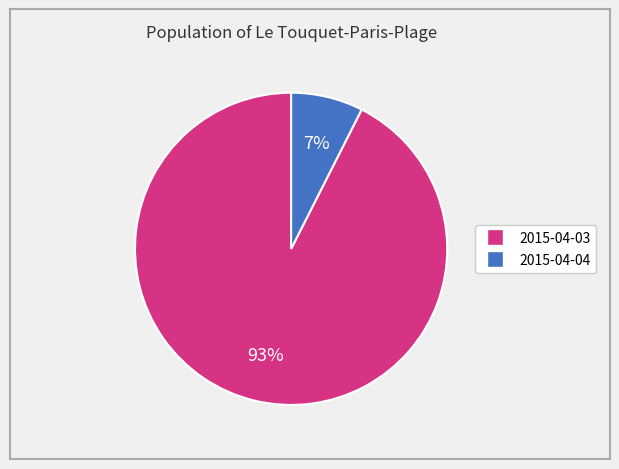

To the nearest percent, what percentage of the pie is 2015-04-03?

93%